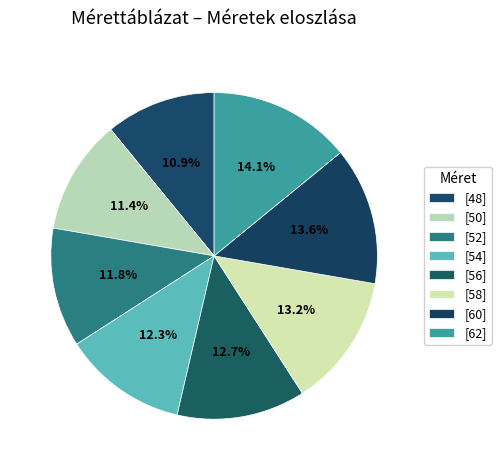

How many slices are in this pie chart?

8